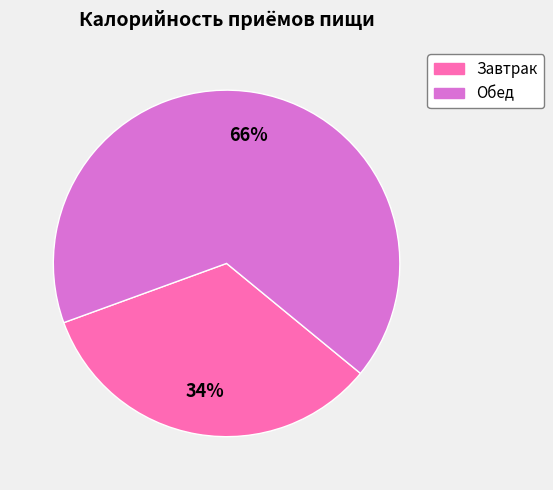

Which category has the smallest portion of the pie?

Завтрак